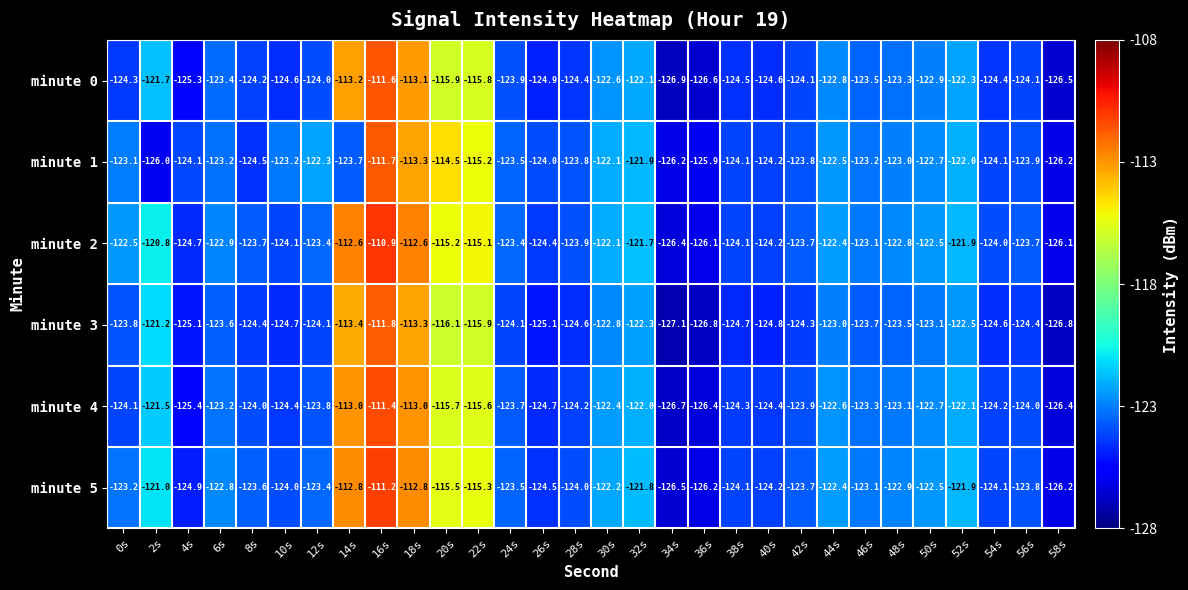

What is the highest value of the minute 0 series?

-111.6